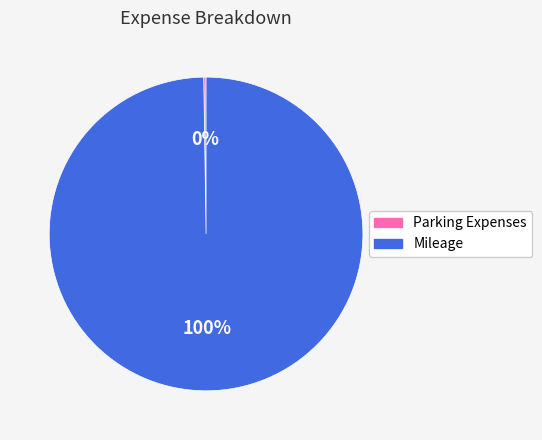

To the nearest percent, what is the average slice percentage?

50%